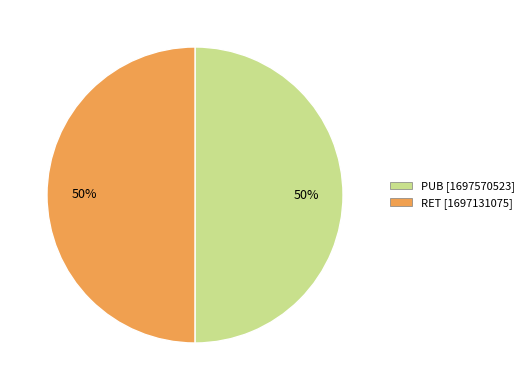

Is the sum of PUB and RET greater than half?

Yes